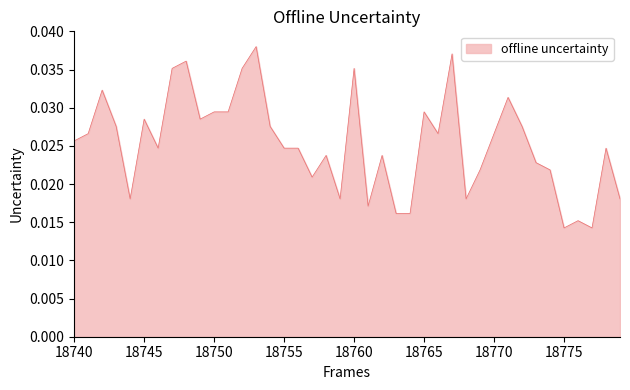

True or false: the data has more than 1 interior local peaks.

True